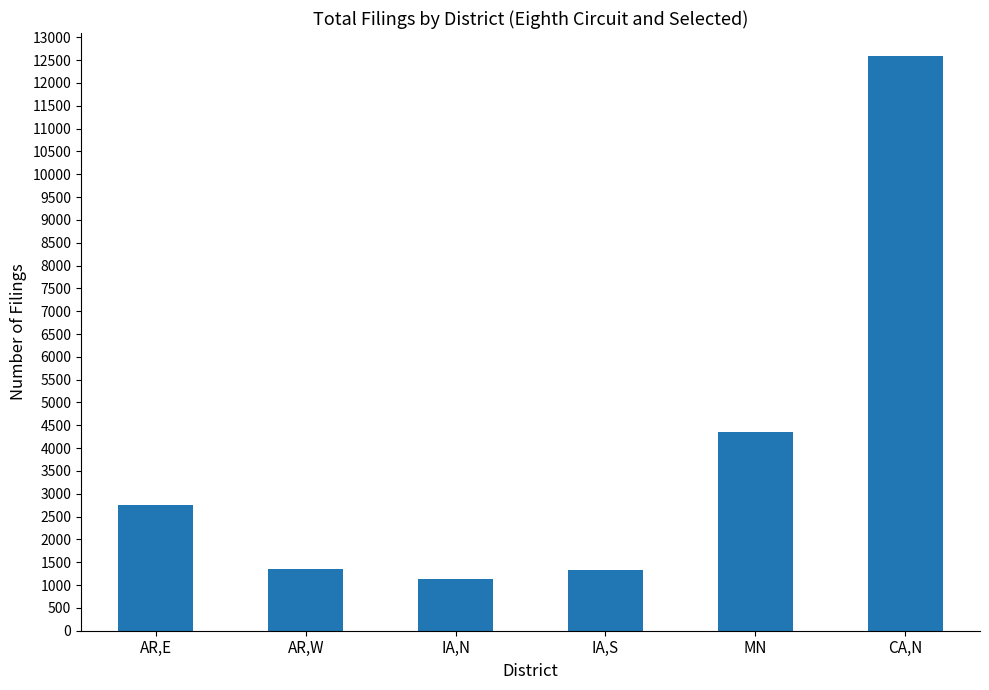

What is the change in value from AR,E to IA,S?

-1426